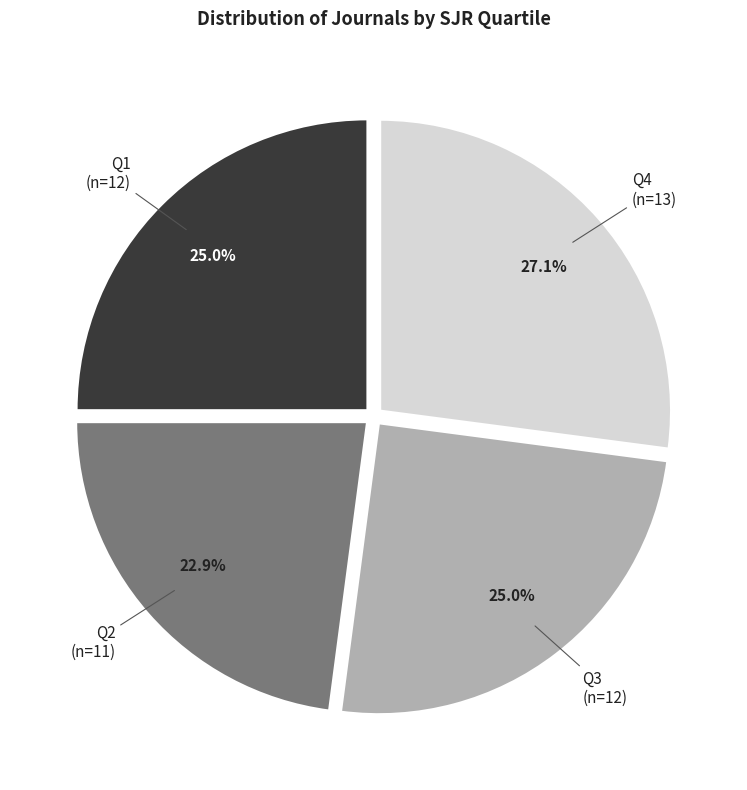

To the nearest percent, what is the difference between the largest and smallest slice percentages?

4%